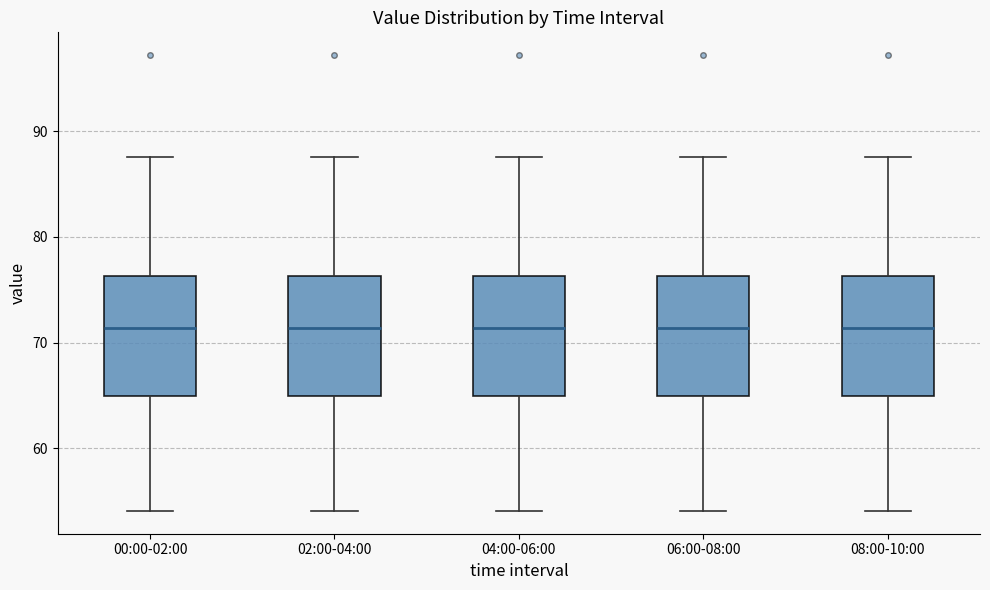

Reading left to right, read every box against the y-axis: the position of its median line, the range the box covers, and the ends of its whiskers. The values are not printed on the chart, so give them approximately, as read against the axis.

00:00-02:00: median 71, box 65 to 76, whiskers 54 to 88
02:00-04:00: median 71, box 65 to 76, whiskers 54 to 88
04:00-06:00: median 71, box 65 to 76, whiskers 54 to 88
06:00-08:00: median 71, box 65 to 76, whiskers 54 to 88
08:00-10:00: median 71, box 65 to 76, whiskers 54 to 88